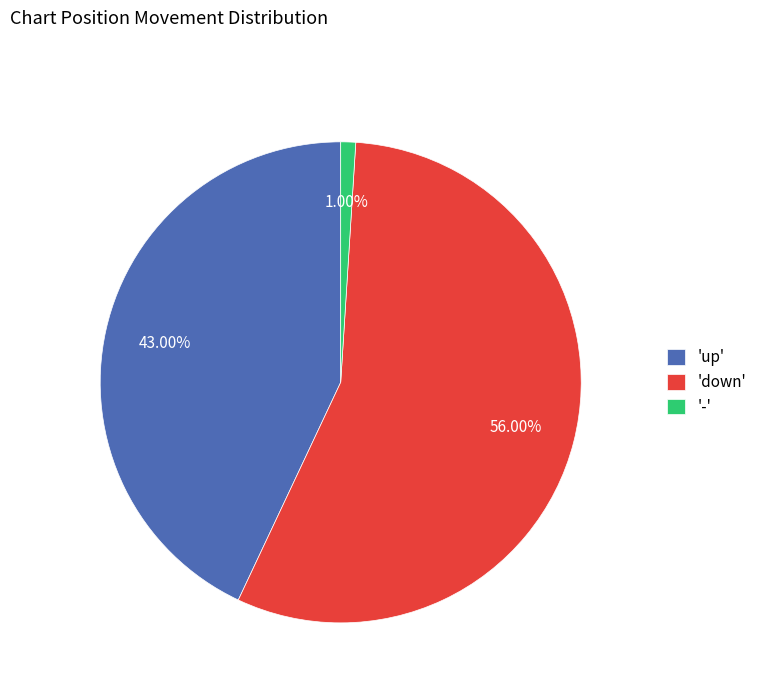

What is the largest slice in the pie chart?

'down'